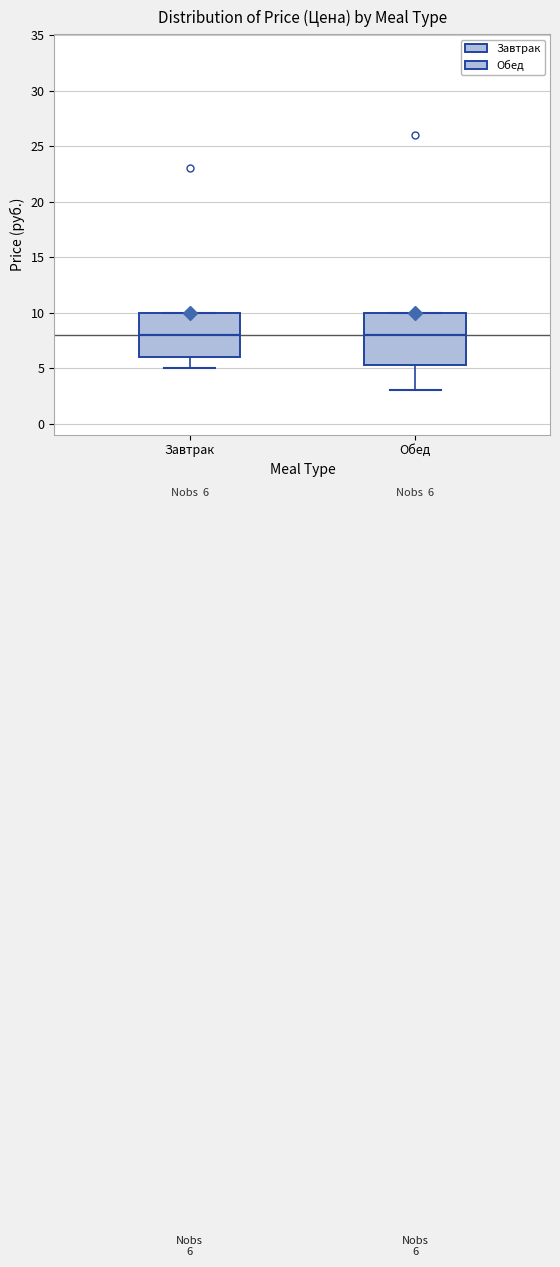

Comparing the boxes themselves (not the whiskers), which one is the tallest?

Обед